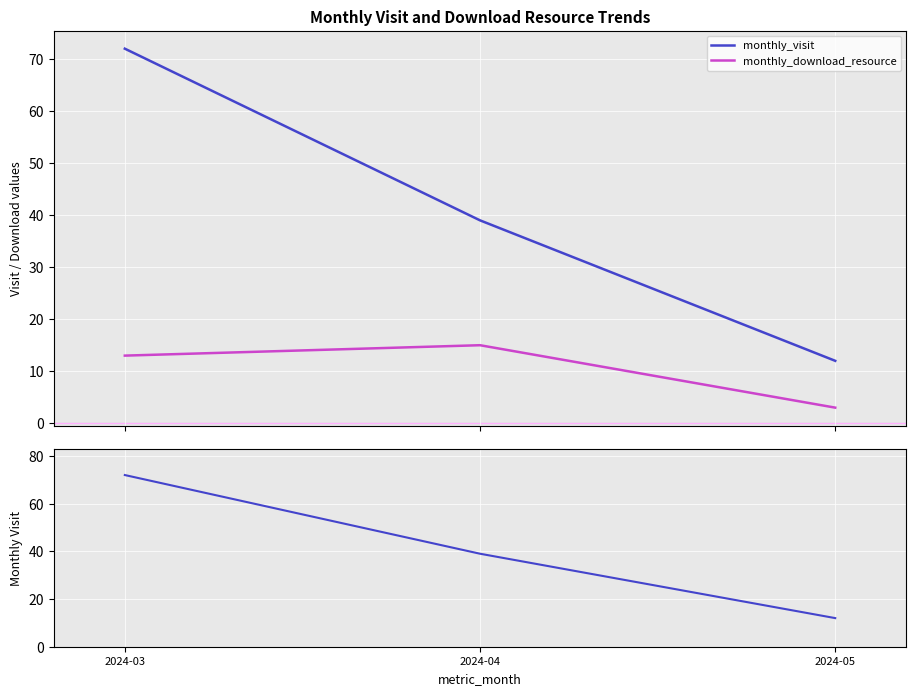

What is the difference between the maximum and second lowest values in the monthly_visit series?

33